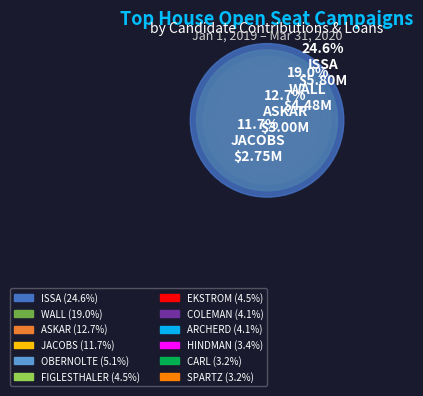

Rank the categories by value from lowest to highest.

SPARTZ, CARL, HINDMAN, ARCHERD, COLEMAN, EKSTROM, FIGLESTHALER, OBERNOLTE, JACOBS, ASKAR, WALL, ISSA